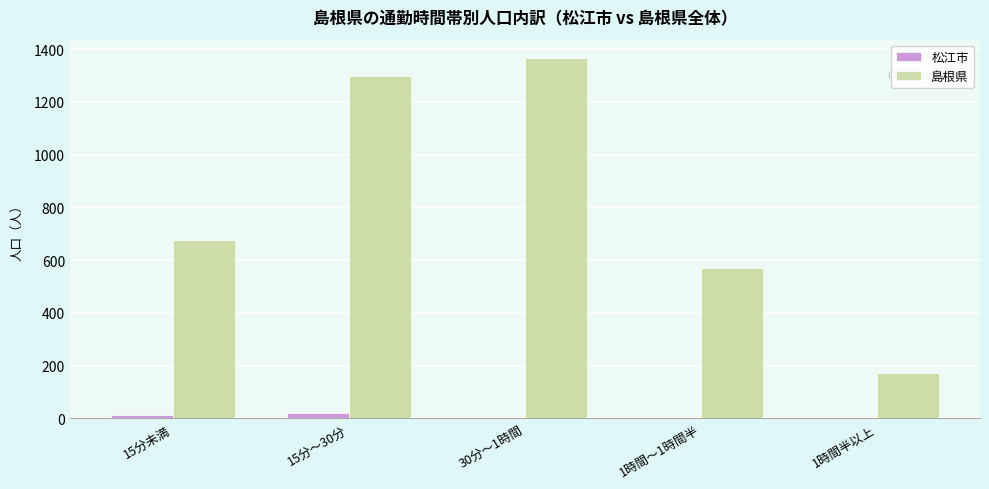

Where is 島根県 nearest to the value 770?

15分未満